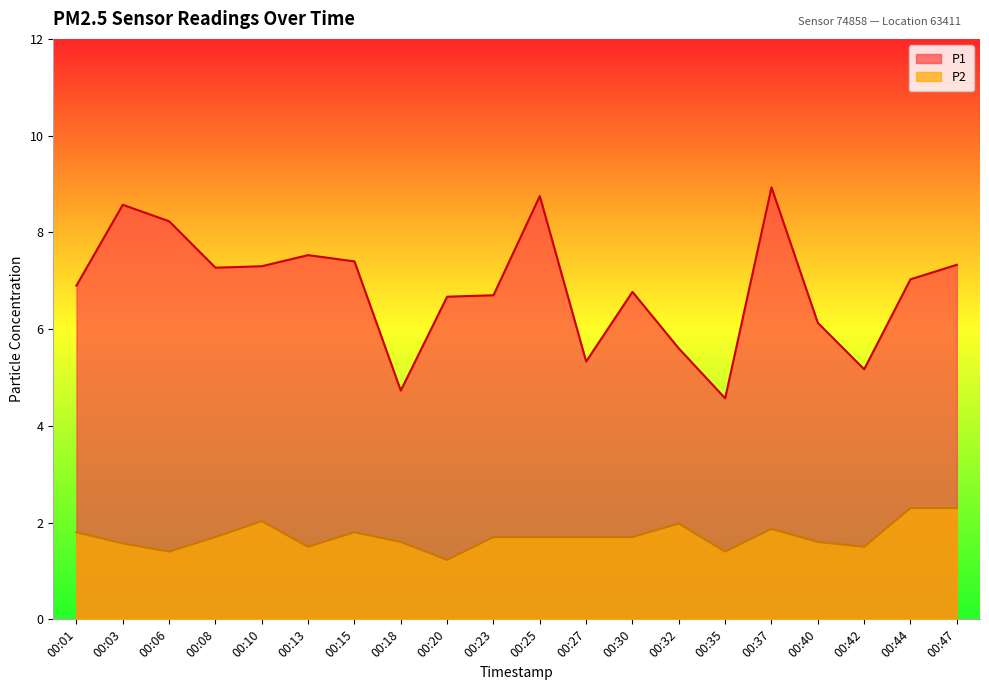

Which series has the largest total across all categories?

P1